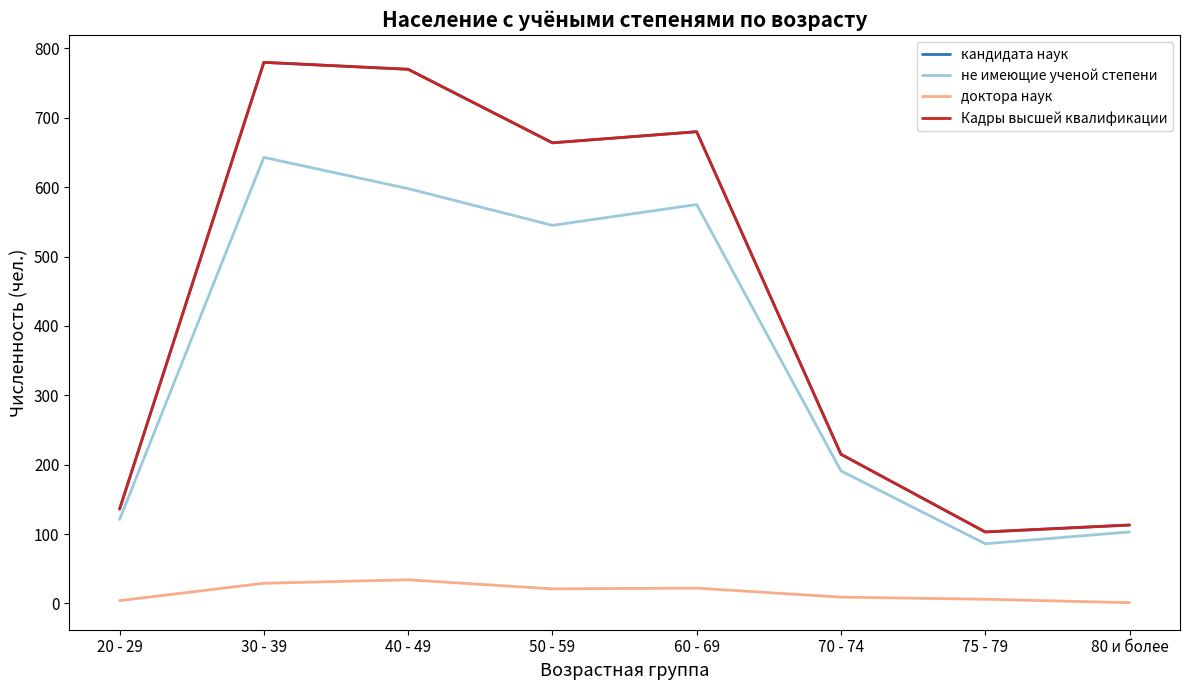

What is the minimum value for не имеющие ученой степени?

86